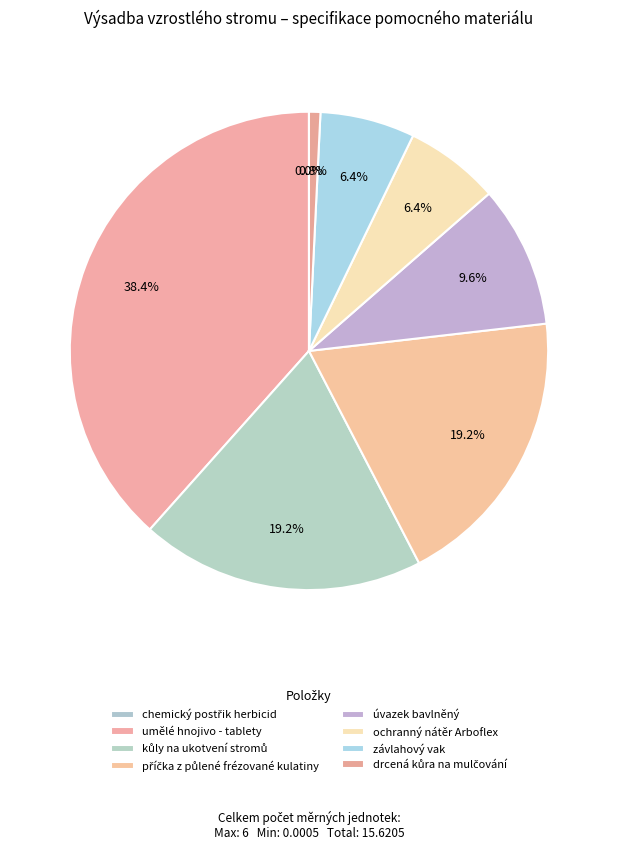

Count the number of slices in the pie.

8